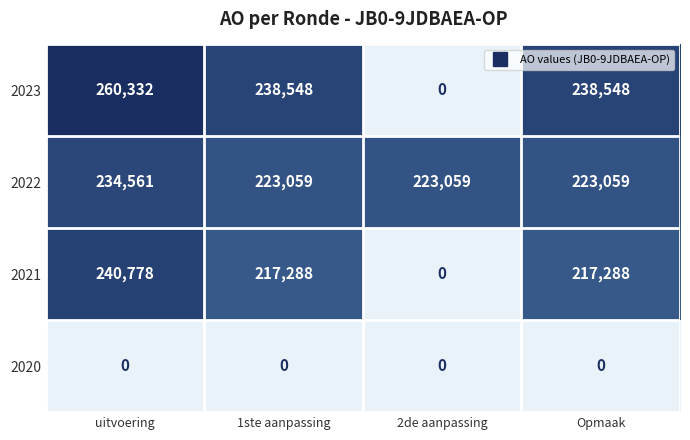

What value does the 2022 series have at Opmaak?

223059